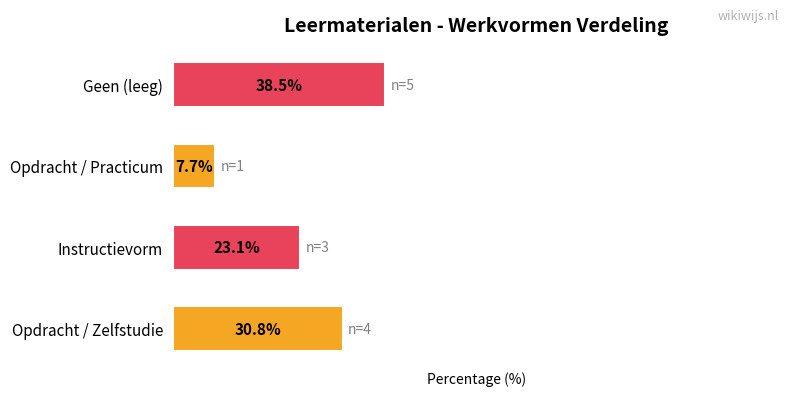

Which has a higher value, Opdracht / Zelfstudie or Instructievorm?

Opdracht / Zelfstudie